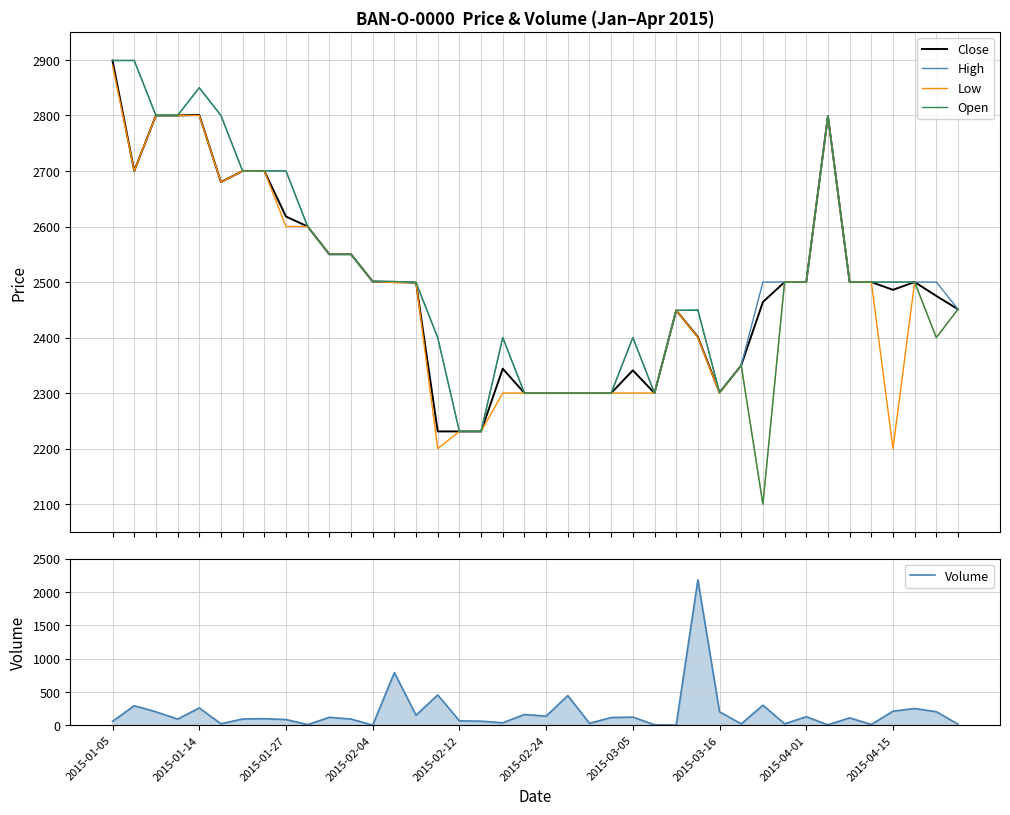

What is the maximum value for High?

2899